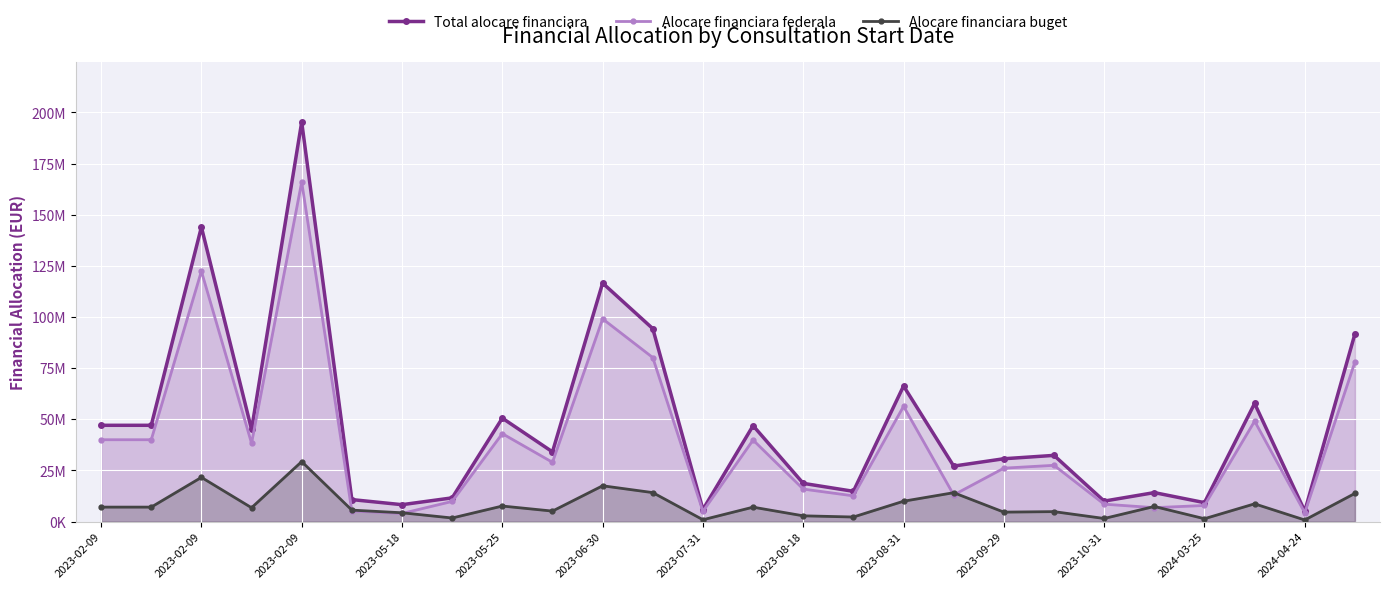

What are all the series names shown in the legend?

Total alocare financiara, Alocare financiara federala, Alocare financiara buget